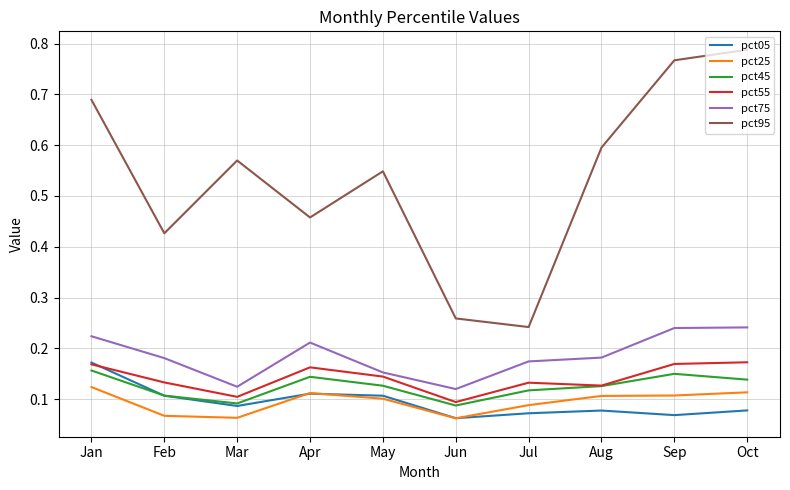

Where is the first local maximum for pct75?

Apr